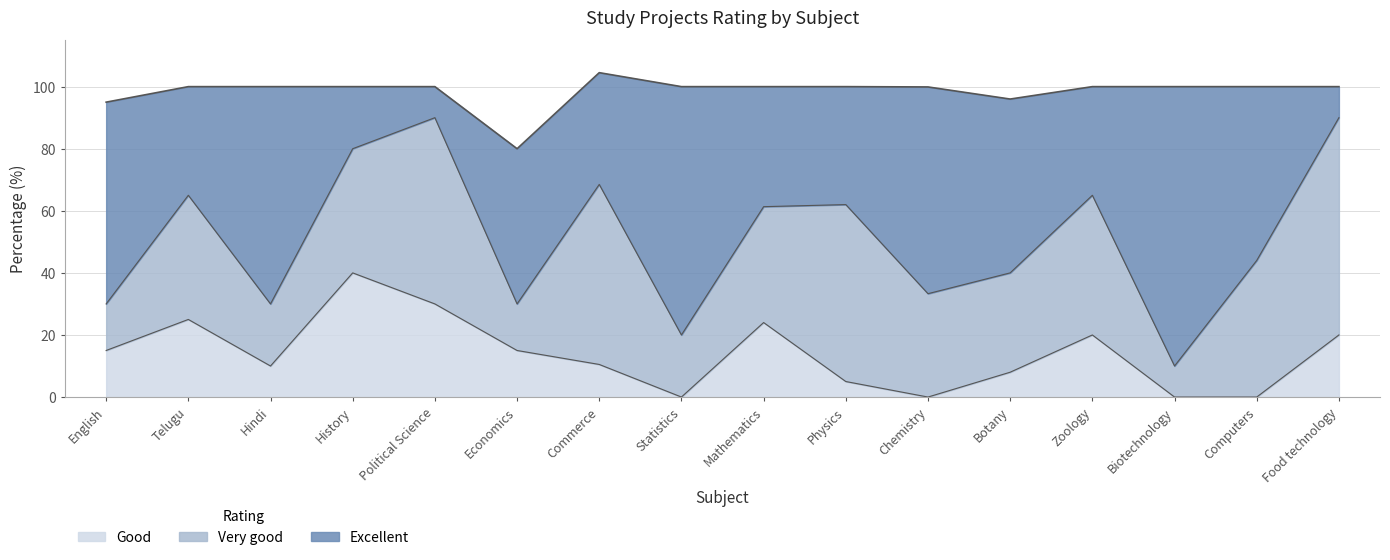

Does the chart display data point markers on the line(s)?

No